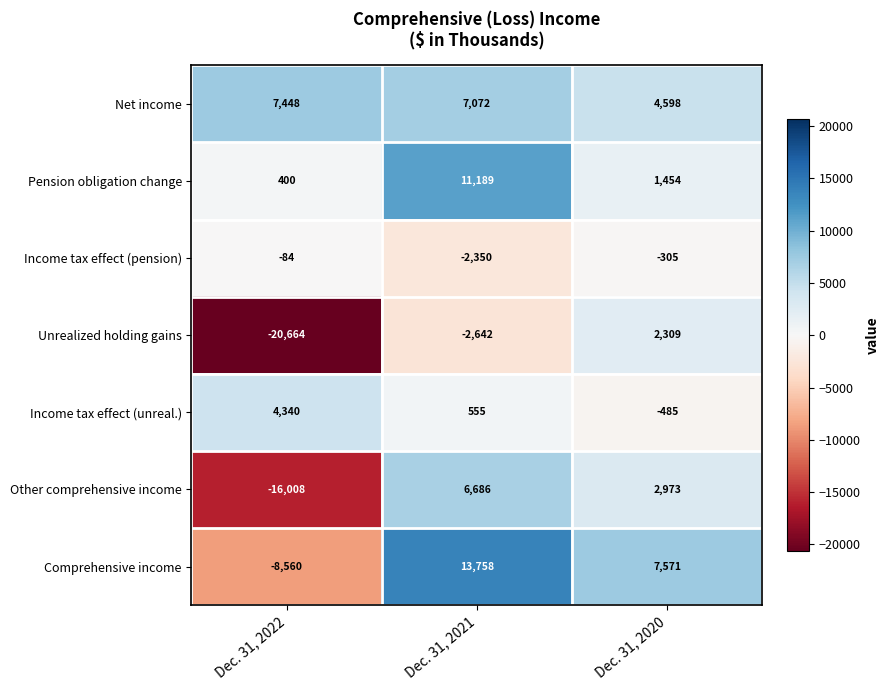

Which series has the largest total across all categories?

Net income